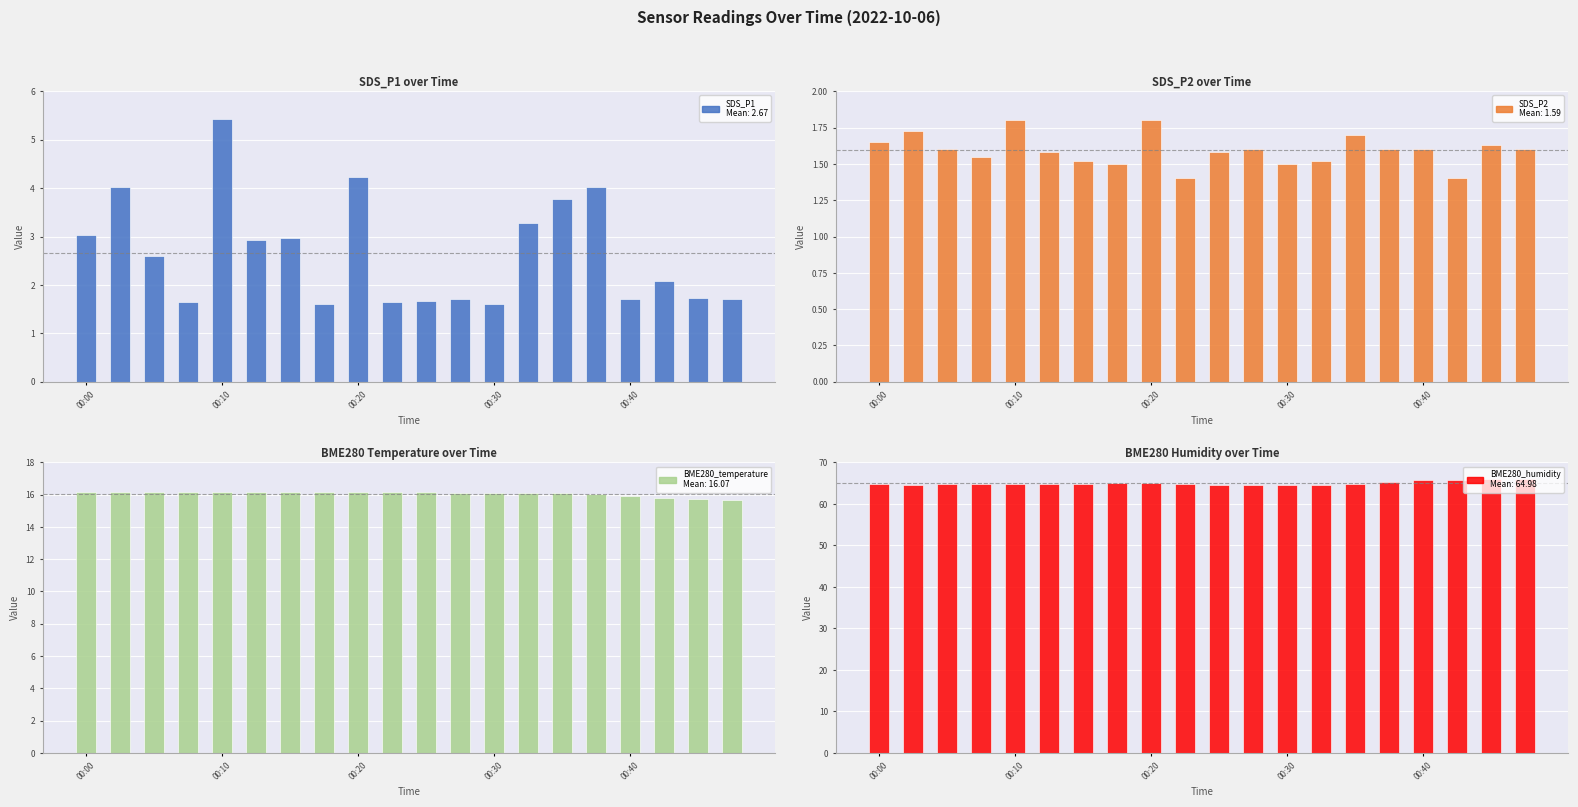

The value of BME280_humidity at 19 is 109.7. True or false?

False